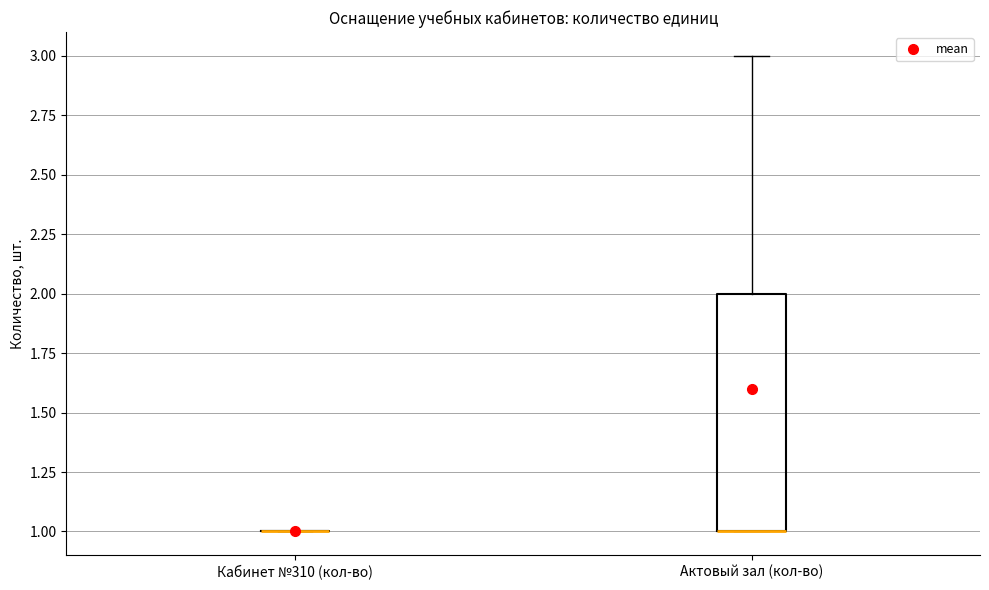

Where does the upper whisker of the box for Актовый зал (кол-во) end on the y-axis? The values are not printed on the chart, so give them approximately, as read against the axis.

3